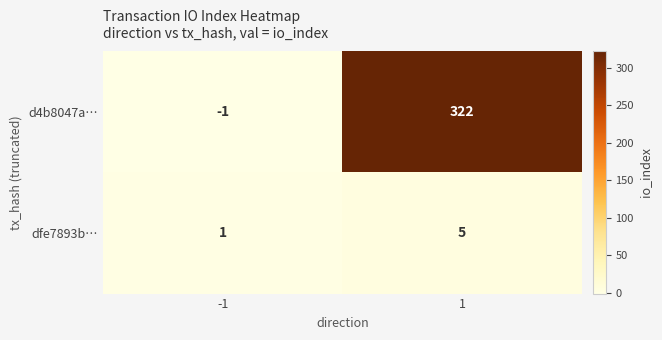

At which category does the chart reach its peak across all series?

1